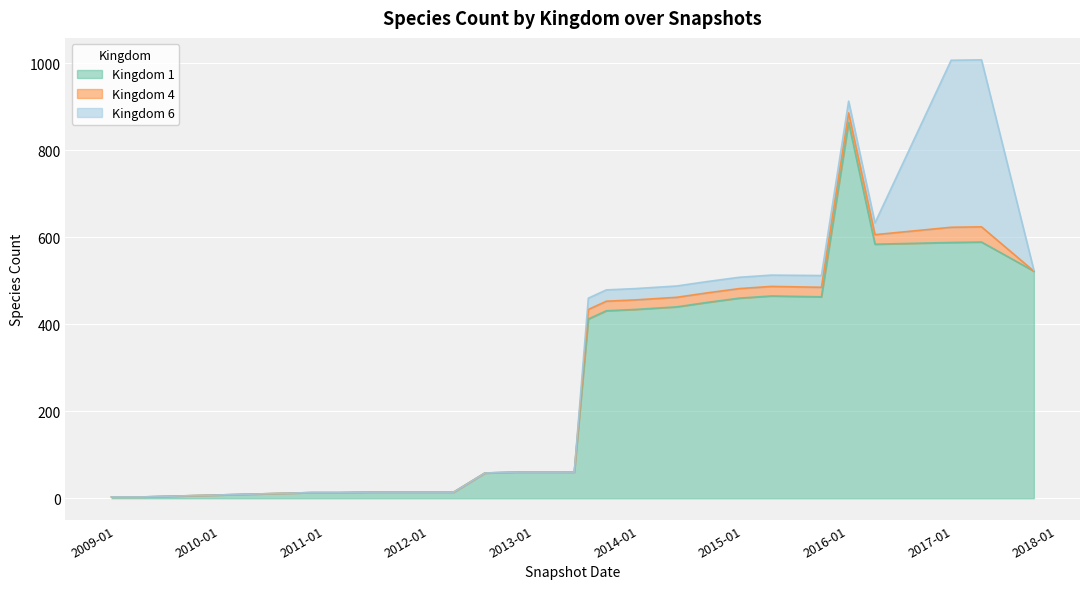

Between 18 and kingdom_6, which is larger?

18